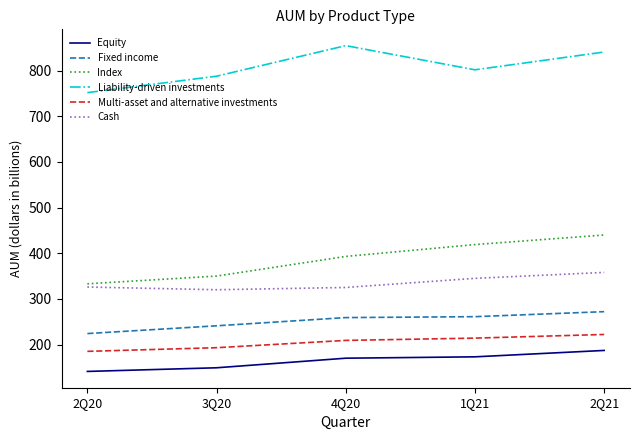

What is the spread (max minus min) of values at 3Q20?

639